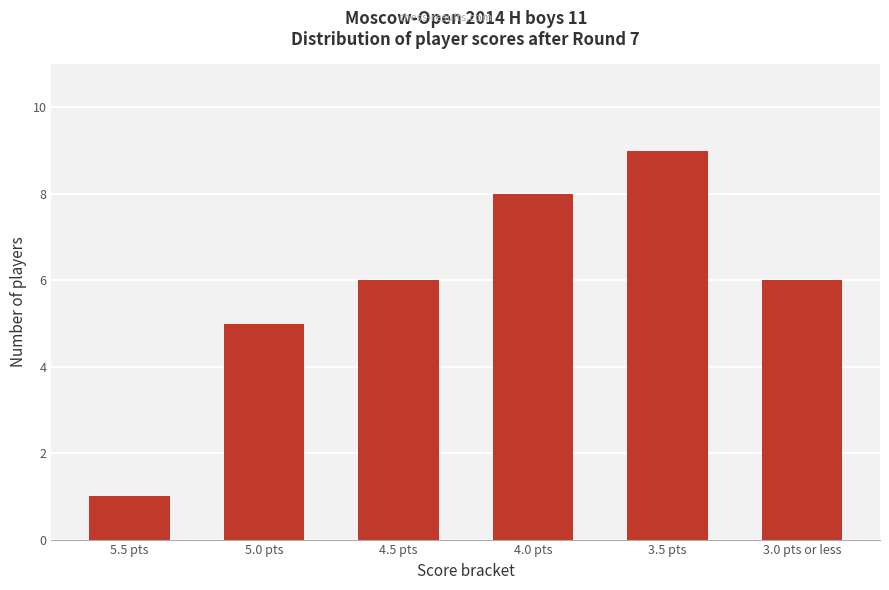

How many distinct data groups are displayed?

1